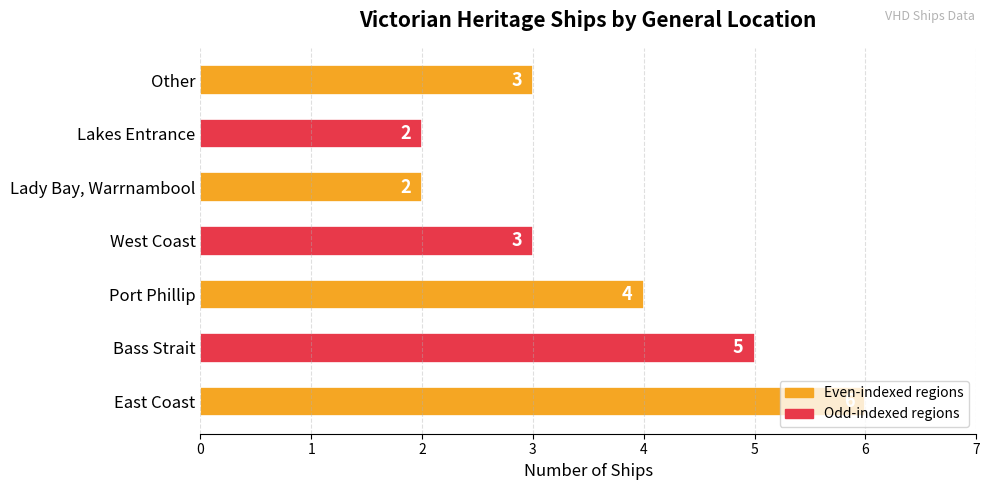

What is the maximum value shown in the chart?

6